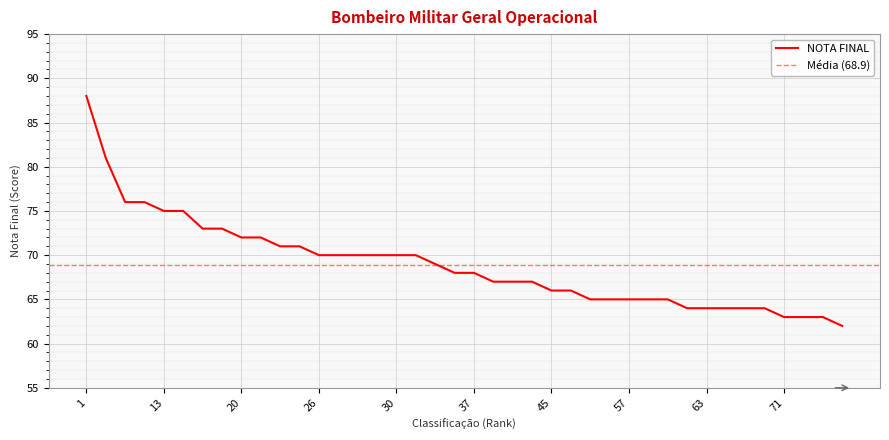

How many lines are shown in the chart?

1